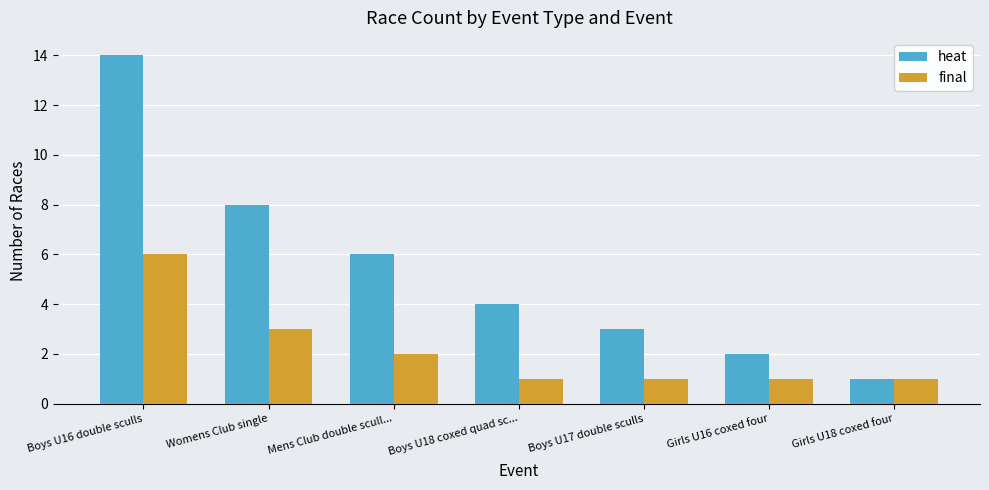

How many bars are there in total?

14